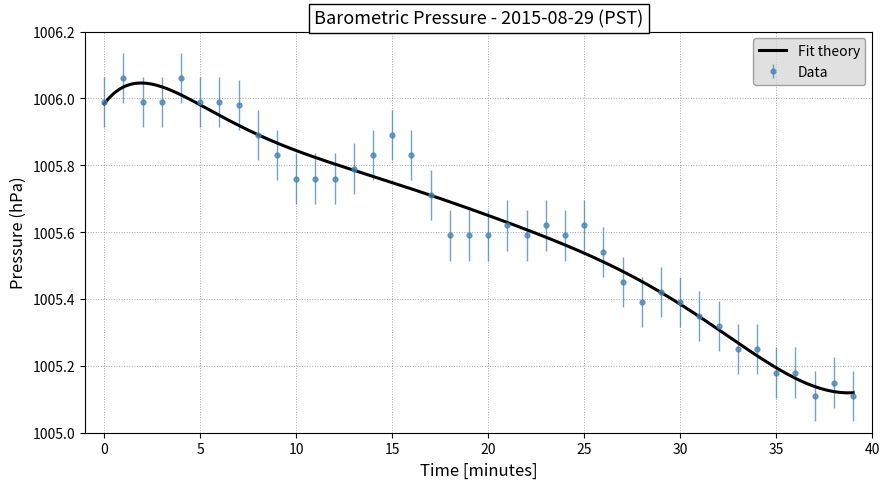

What is the change in value from 7 to 24?

-0.4